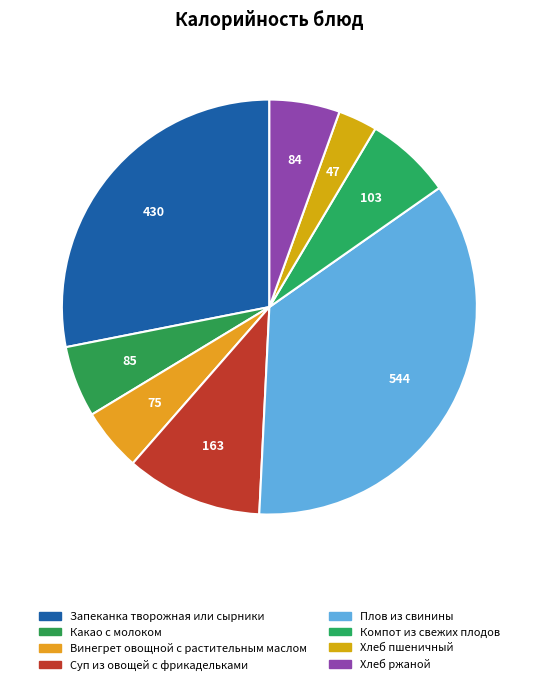

How many slices are in this pie chart?

8